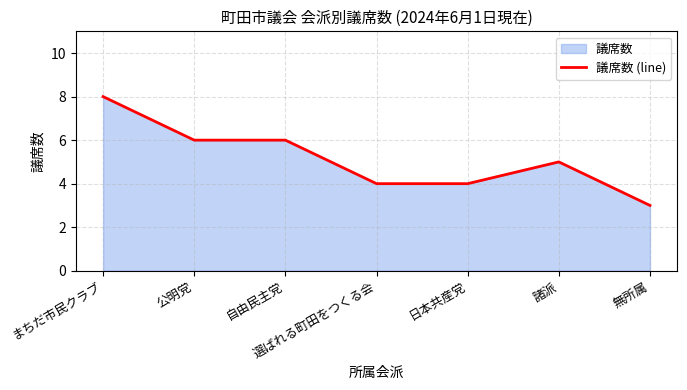

List the labels in order of value, largest first.

まちだ市民クラブ, 公明党, 自由民主党, 諸派, 選ばれる町田をつくる会, 日本共産党, 無所属